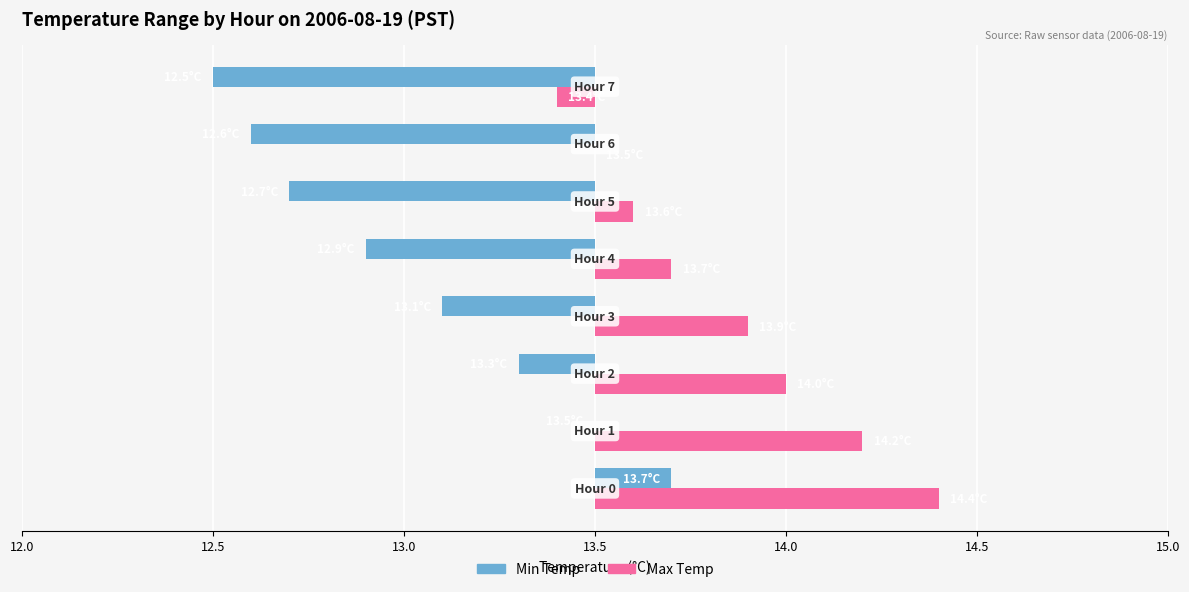

Reading left to right, transcribe all the data shown in this chart.

Min Temp: 0.2	0.0	-0.2	-0.4	-0.6	-0.8	-0.9	-1.0
Max Temp: 0.9	0.7	0.5	0.4	0.2	0.1	0.0	-0.1